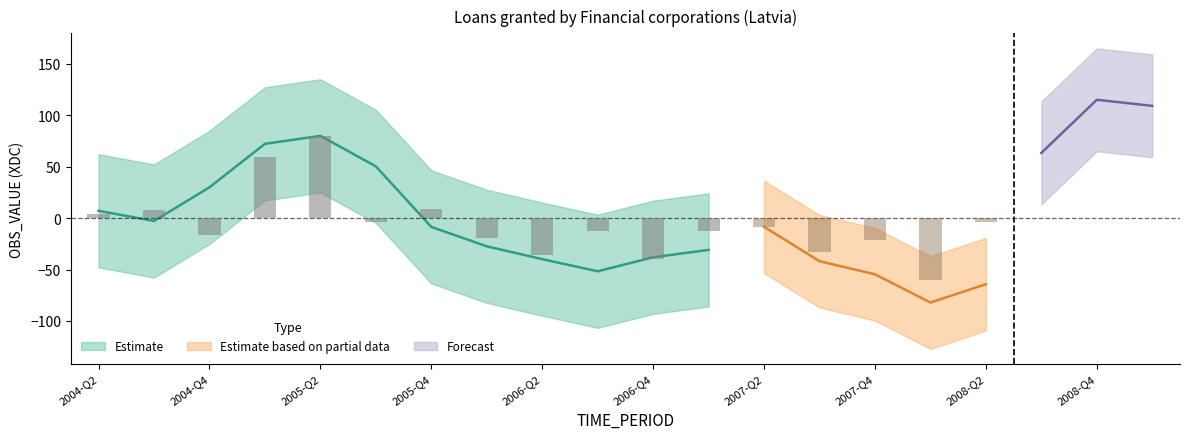

What is the smallest value displayed?

-121.7